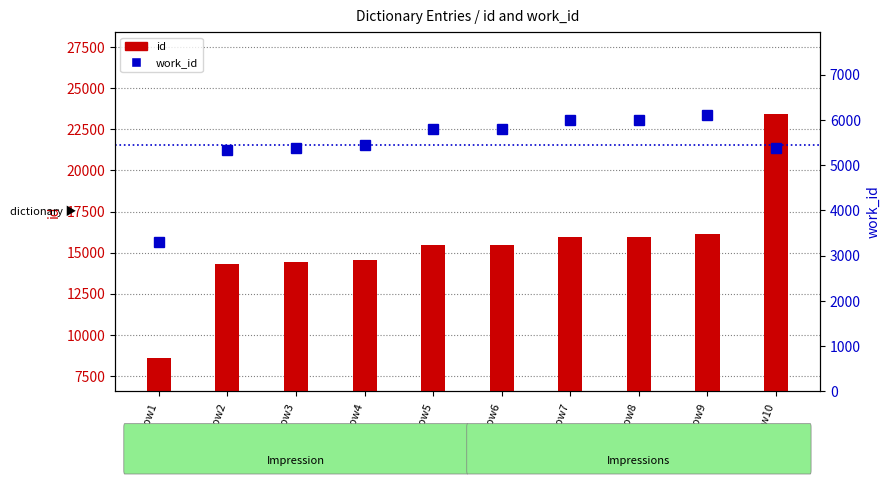

Reading left to right, what are all the values shown in this chart?

id: Row1=8576	Row2=14324	Row3=14460	Row4=14551	Row5=15490	Row6=15491	Row7=15938	Row8=15944	Row9=16146	Row10=23405
work_id: Row1=3310	Row2=5330	Row3=5379	Row4=5439	Row5=5807	Row6=5807	Row7=5999	Row8=5999	Row9=6112	Row10=5379